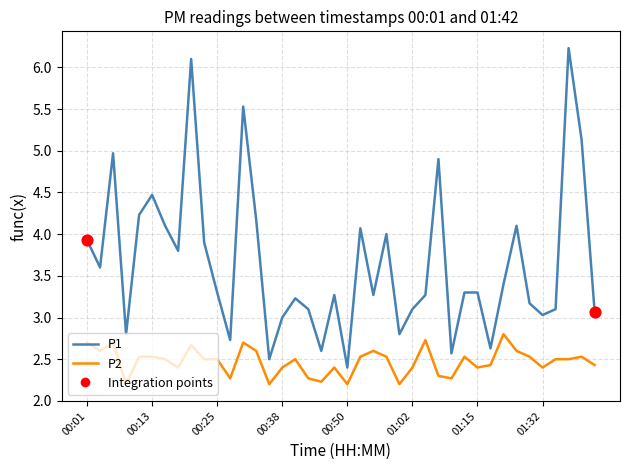

Which series has the largest total across all categories?

P1